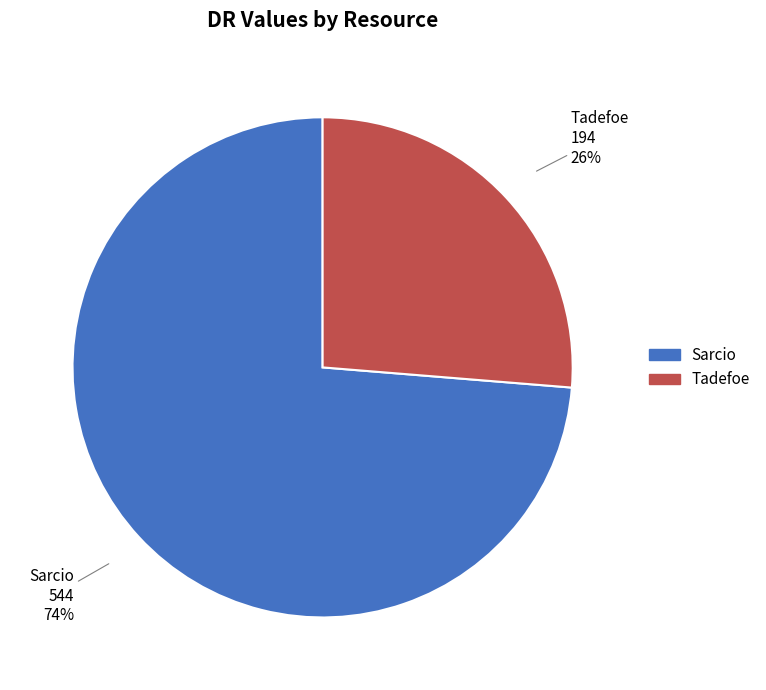

What percentage is the Tadefoe slice, to the nearest percent?

26%